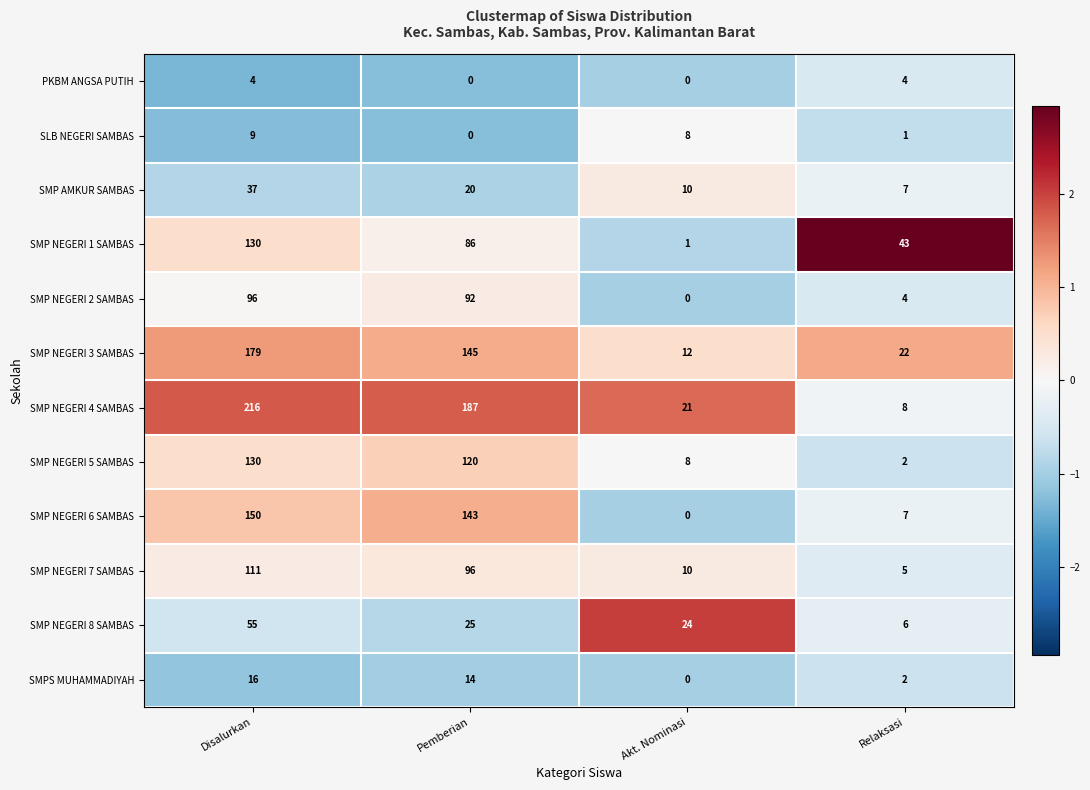

How many SLB NEGERI SAMBAS values are between 1 and 9?

3